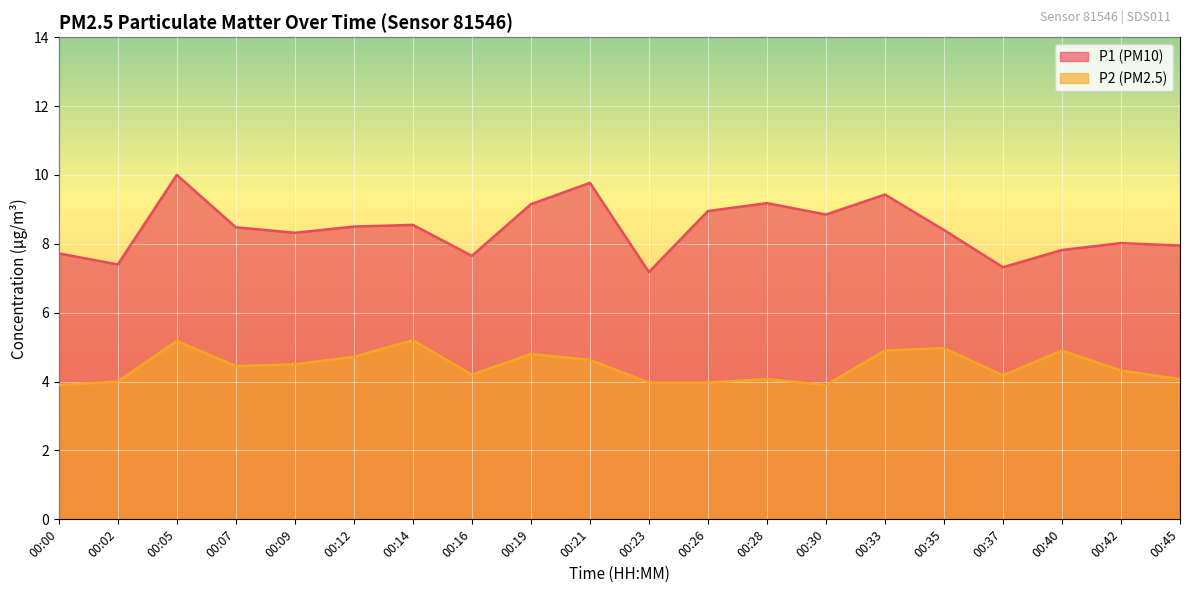

Which has a higher value, 00:37 or 00:33?

00:33